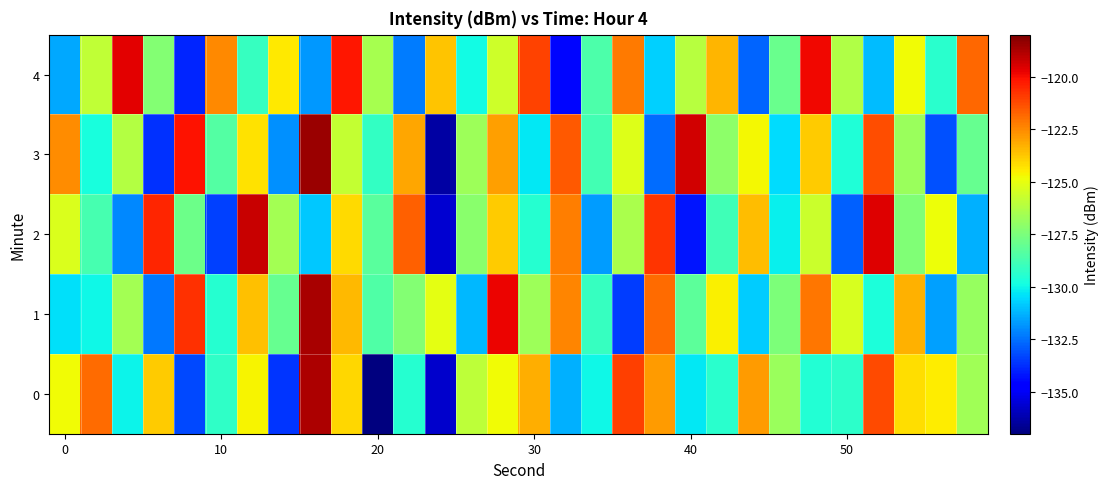

Which series has the largest total across all categories?

1